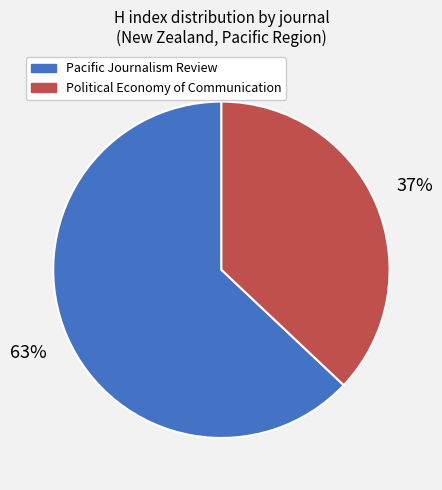

Rank the categories by value from highest to lowest.

Pacific Journalism Review, Political Economy of Communication